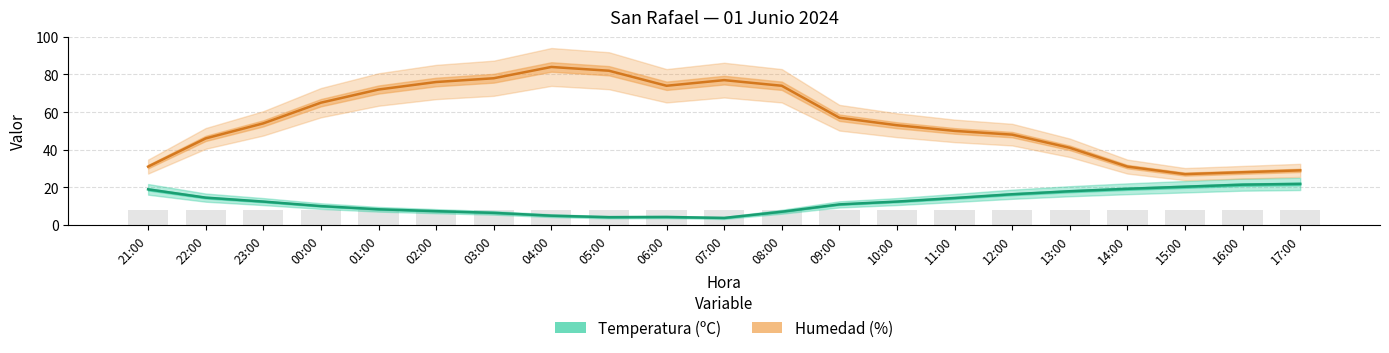

What is the label of the 2nd bar from the right?

16:00